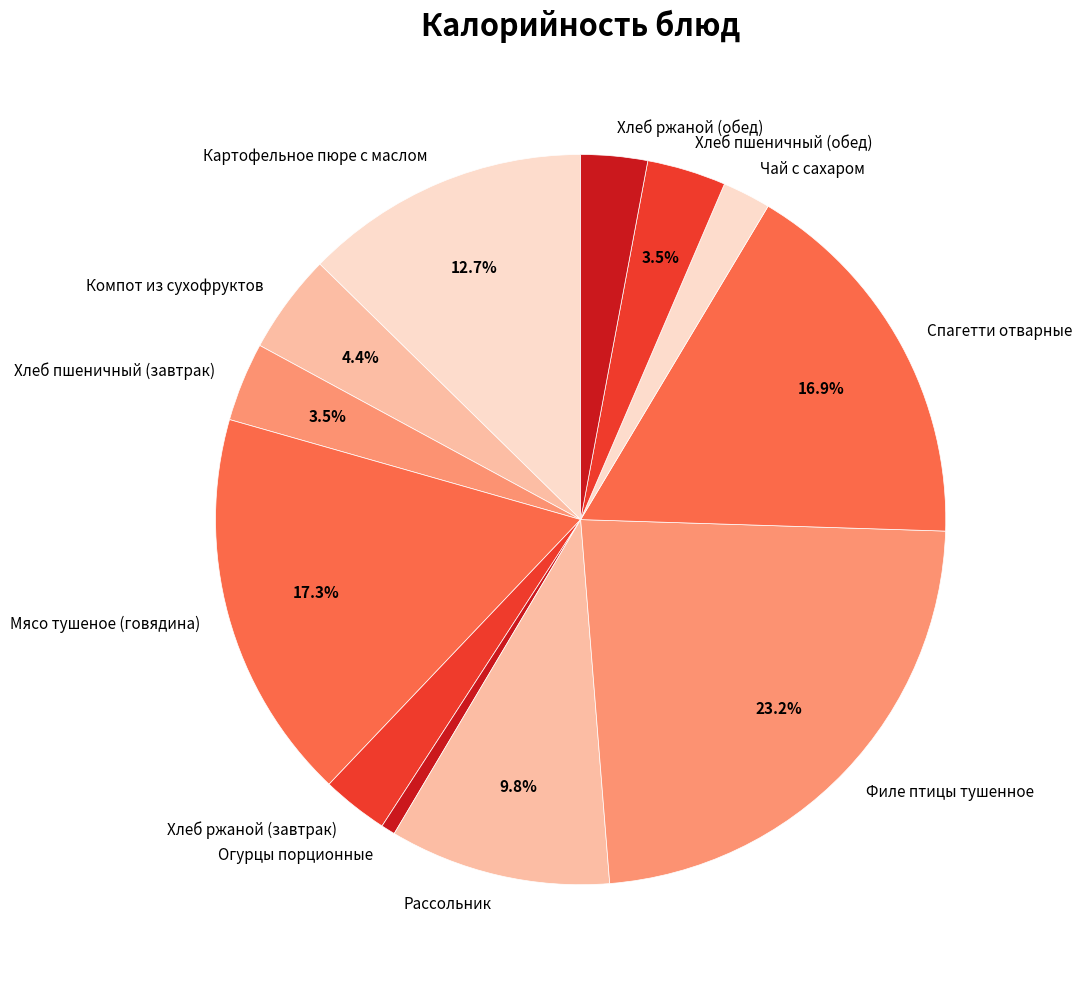

Do Огурцы порционные and Хлеб ржаной (обед) together represent more than half of the pie?

No